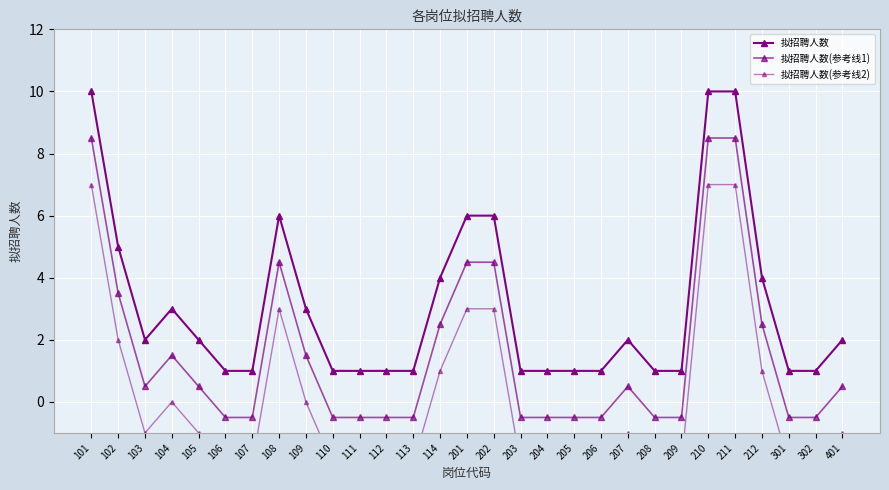

Is this an area chart (filled region under the line)?

No